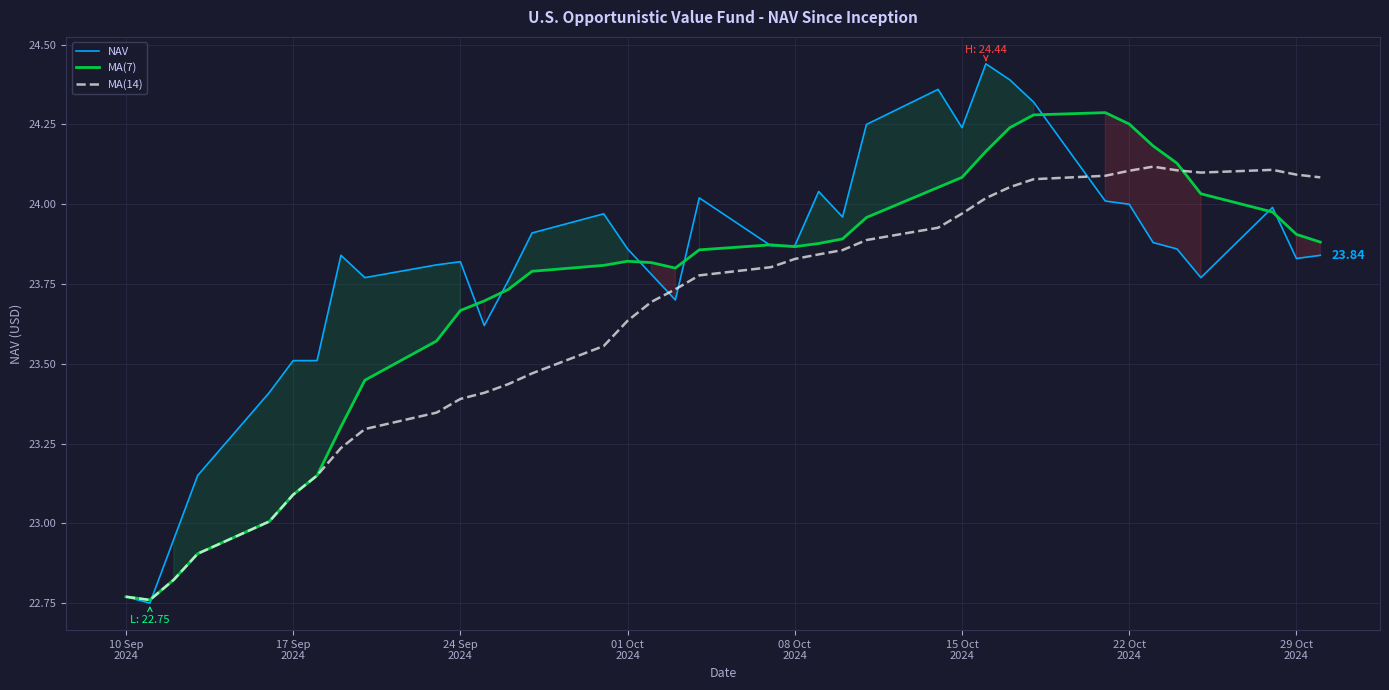

What is the difference between the second highest and minimum values in the MA(14) series?

1.3